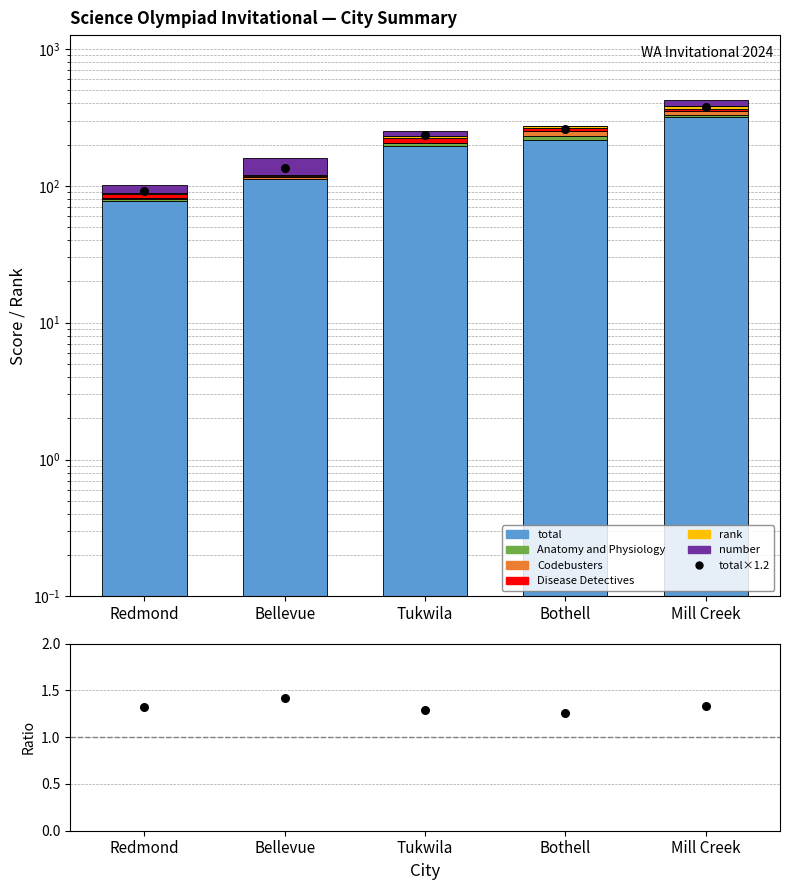

Which series reaches the maximum Y coordinate?

total